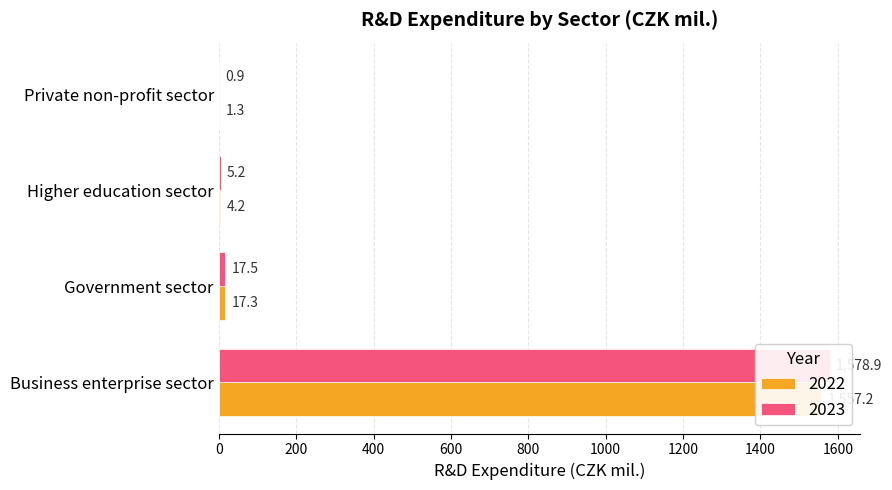

Is it true that 2022 equals 4.2 at Higher education sector?

True